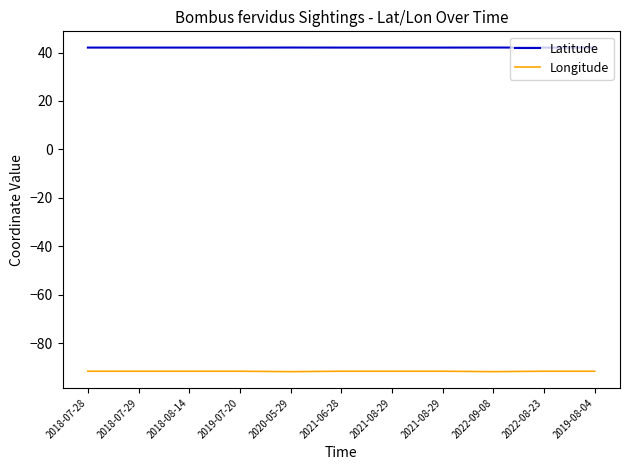

How many lines are shown in the chart?

2